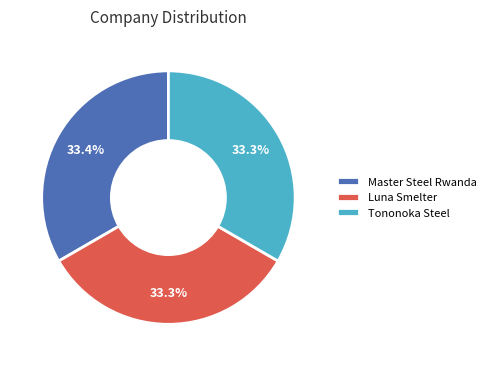

What is the ratio of the value at Luna Smelter to the value at Master Steel Rwanda?

1.0